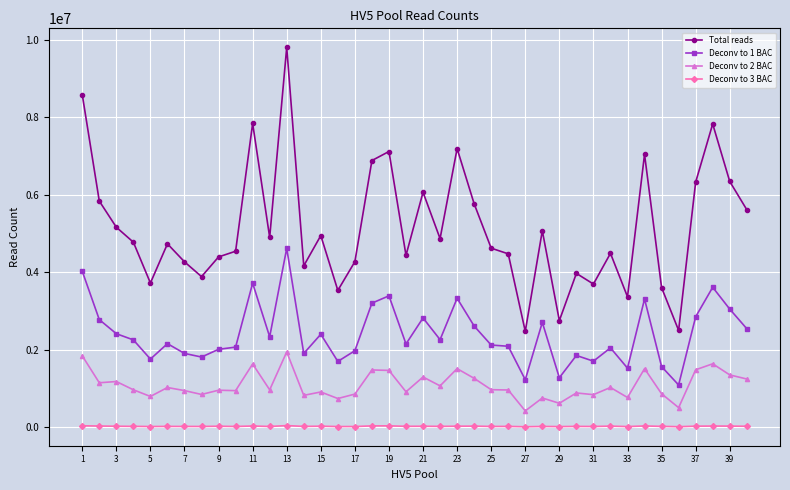

What is the greatest value displayed?

9811586